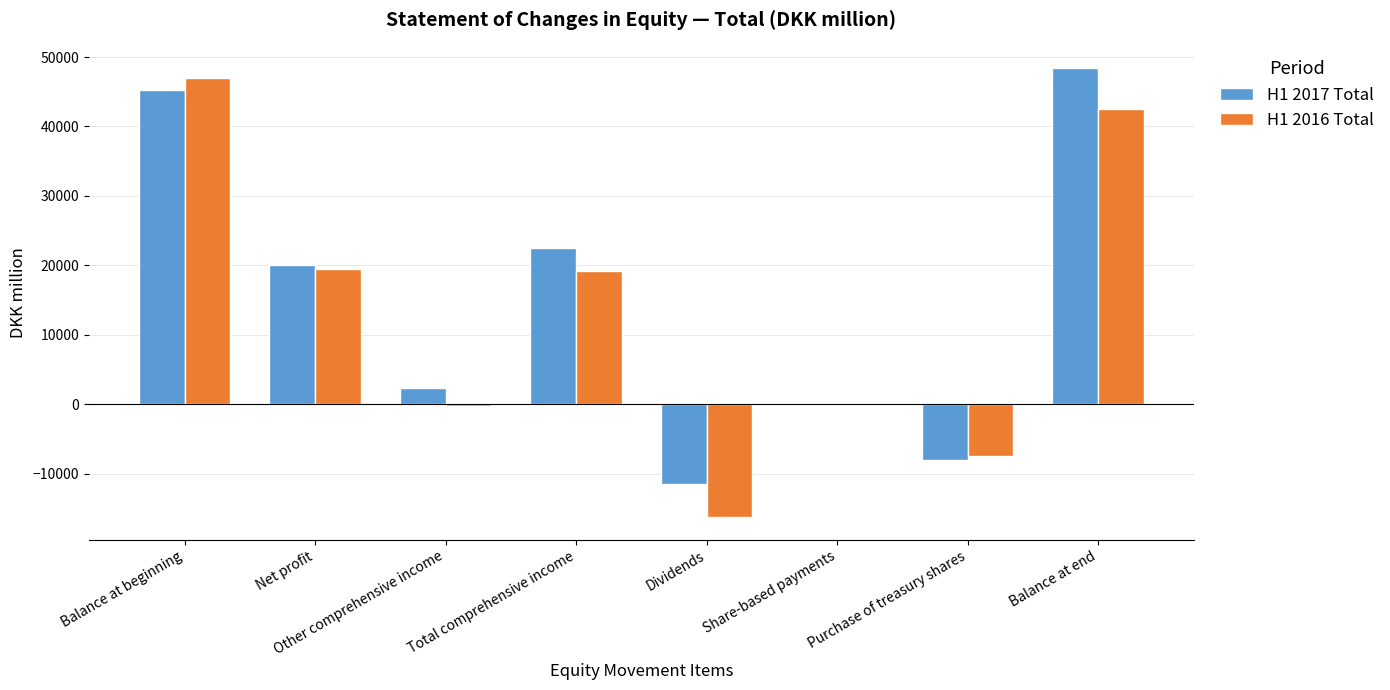

Between Dividends and Purchase of treasury shares, which series saw the biggest shift?

H1 2016 Total